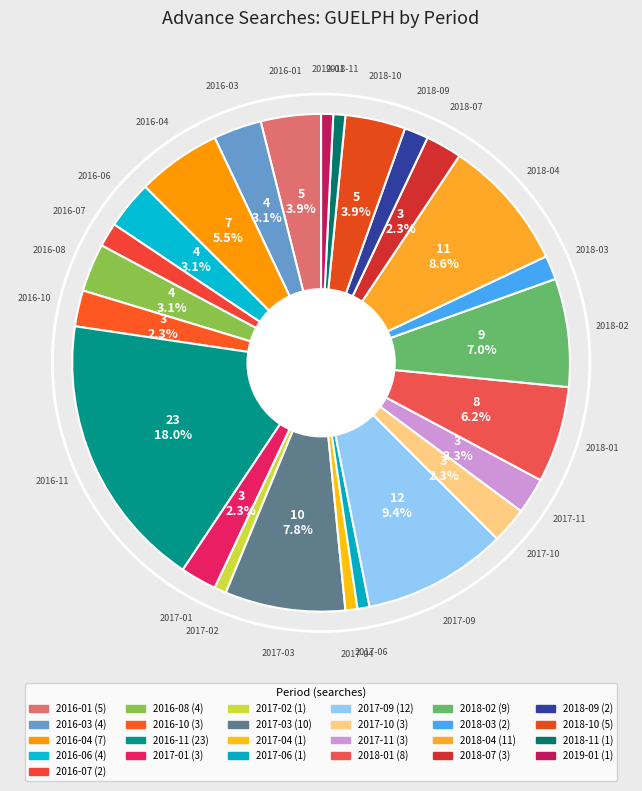

How many segments does this pie chart have?

25